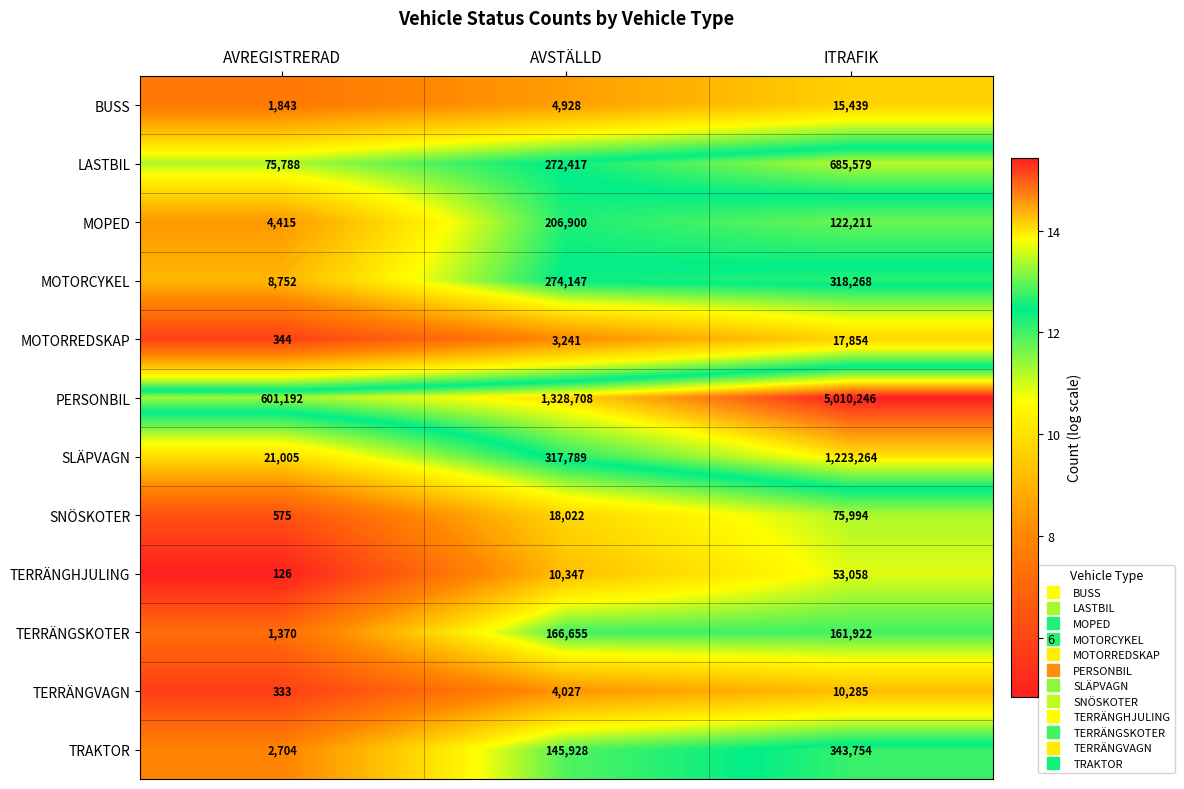

Which series has the largest total across all categories?

PERSONBIL